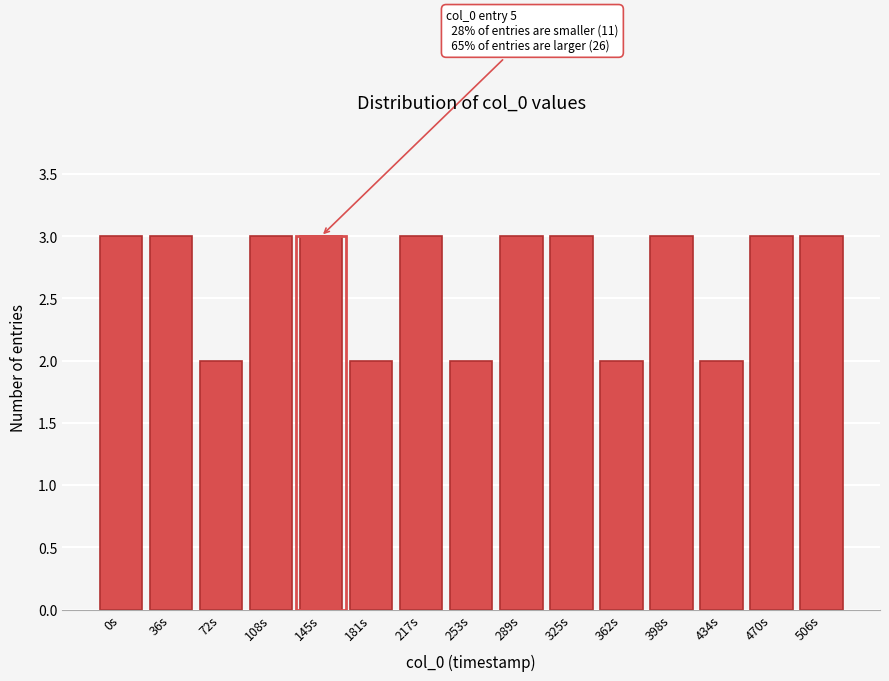

Reading left to right, transcribe all the data shown in this chart.

3	3	2	3	3	2	3	2	3	3	2	3	2	3	3